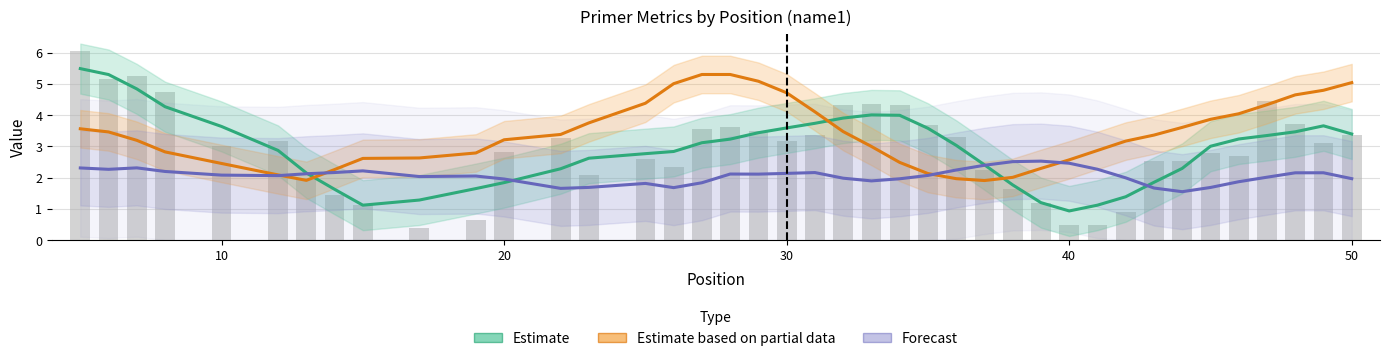

Which series has the largest total across all categories?

Estimate based on partial data (end stability)